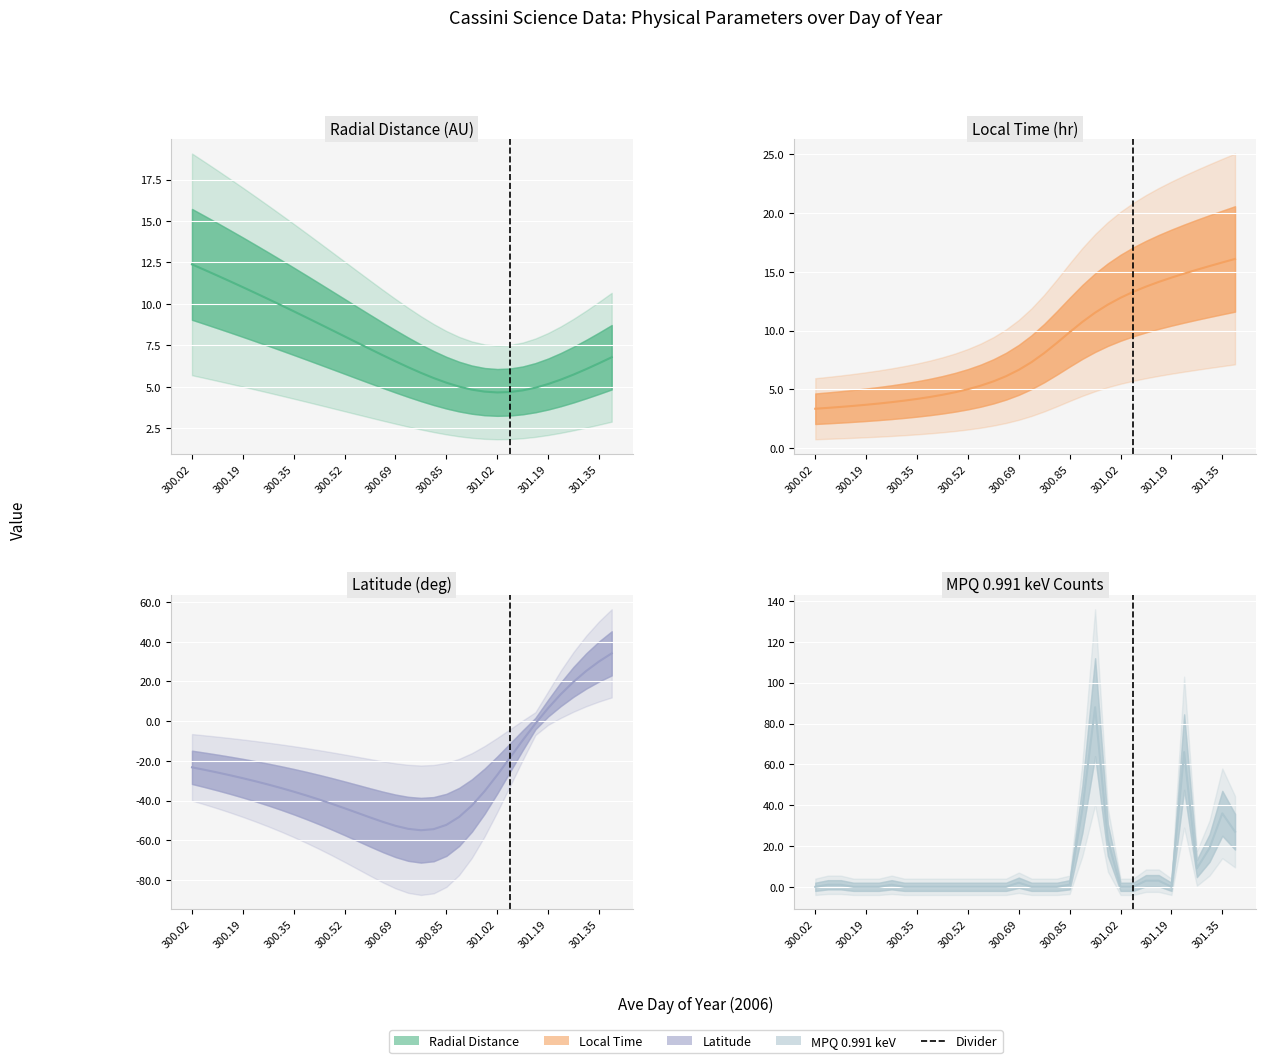

Reading right to left, list all the values displayed in this chart.

Radial Distance (AU): 6.8	6.4	6.1	5.7	5.4	5.2	4.9	4.8	4.7	4.7	4.7	4.8	5.0	5.3	5.5	5.8	6.2	6.5	6.9	7.3	7.7	8.0	8.4	8.8	9.2	9.6	9.9	10.3	10.7	11.0	11.4	11.7	12.0	12.4
Local Time (hr): 16.1	15.8	15.5	15.2	14.8	14.5	14.1	13.7	13.3	12.8	12.2	11.5	10.7	9.9	9.0	8.1	7.3	6.7	6.1	5.7	5.3	5.0	4.8	4.5	4.4	4.2	4.1	3.9	3.8	3.7	3.6	3.5	3.4	3.4
Latitude (deg): 34.2	30.1	25.3	19.9	13.6	6.6	-1.2	-9.6	-18.4	-27.1	-35.3	-42.5	-48.3	-52.3	-54.4	-55.0	-54.3	-52.7	-50.7	-48.5	-46.2	-43.9	-41.7	-39.5	-37.5	-35.5	-33.7	-32.0	-30.3	-28.8	-27.3	-25.9	-24.5	-23.3
MPQ 0.991 keV Counts: 27.0	36.0	19.0	9.0	66.0	0.0	3.0	3.0	0.0	0.0	23.0	88.0	38.0	1.0	0.0	0.0	0.0	2.0	0.0	0.0	0.0	0.0	0.0	0.0	0.0	0.0	0.0	1.0	0.0	0.0	0.0	1.0	1.0	0.0